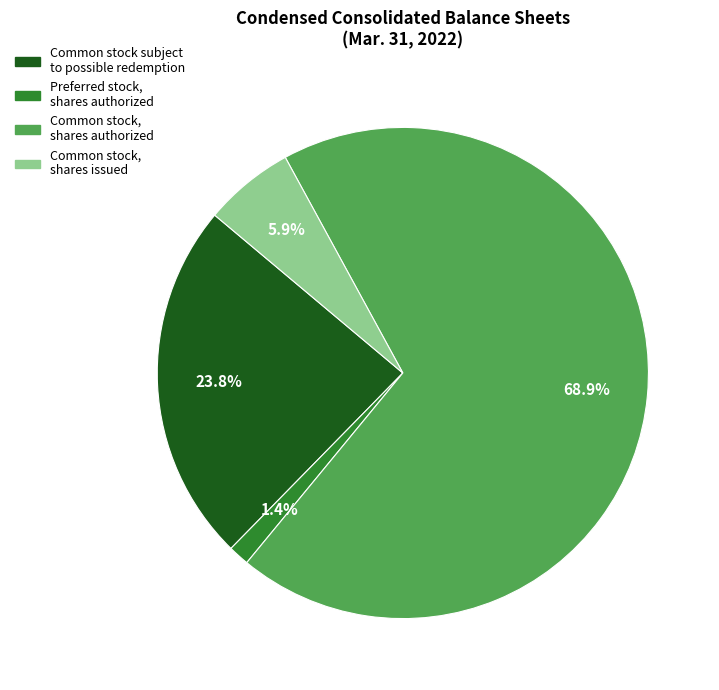

Which category has the biggest portion of the pie?

Common stock, shares authorized